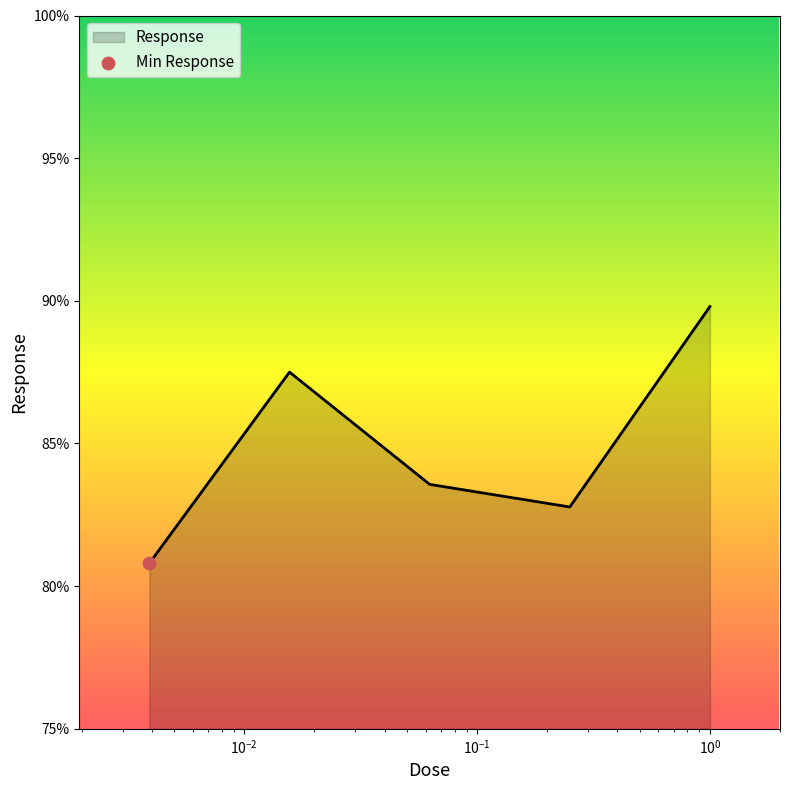

What is the average value?

84.9